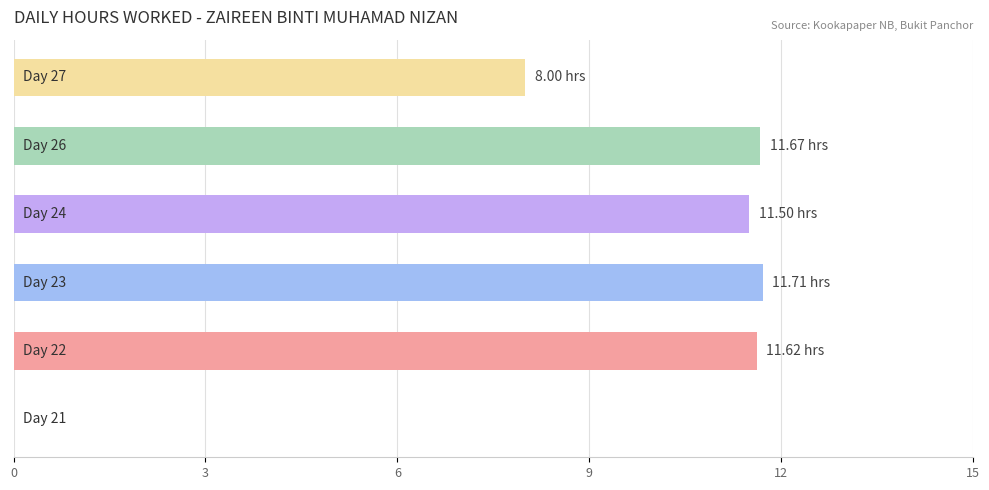

What is the sum of all values?

54.5